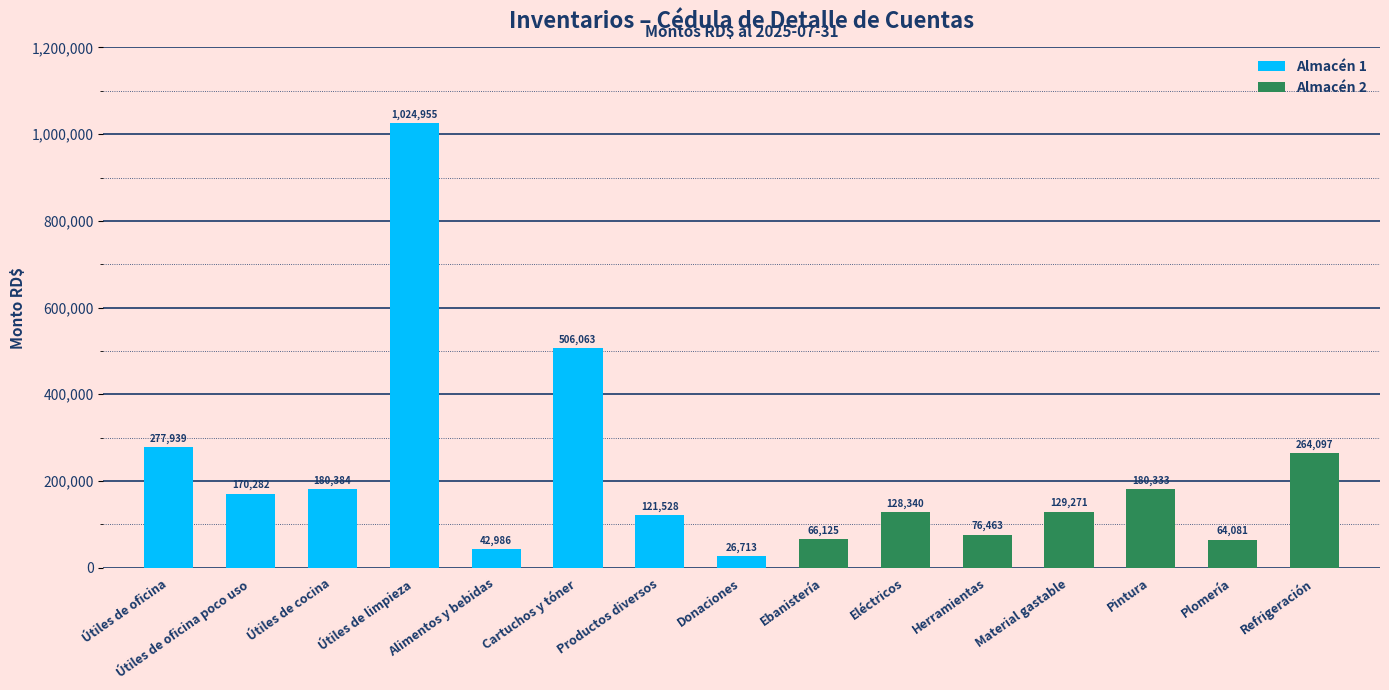

Count the number of categories in the chart.

15